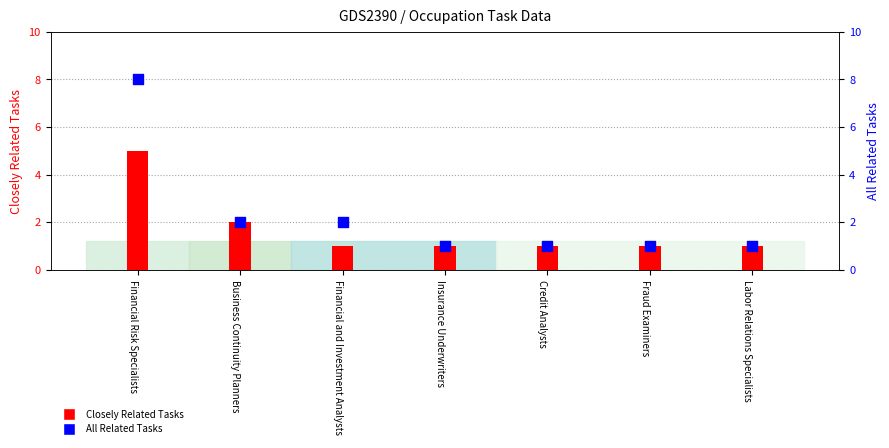

What is the total value across all series at Fraud Examiners?

2